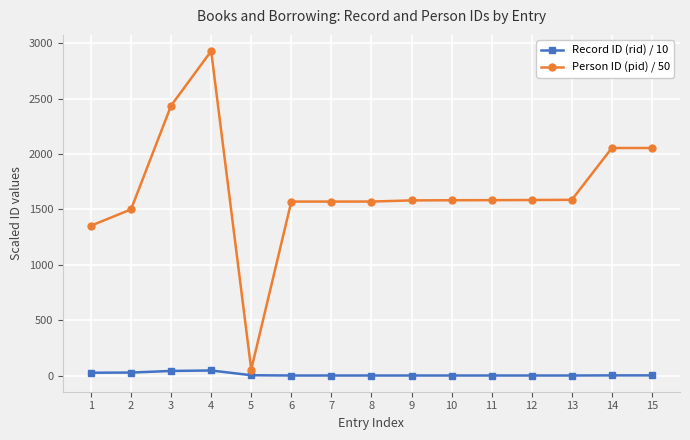

What is the minimum value shown in the chart?

0.4